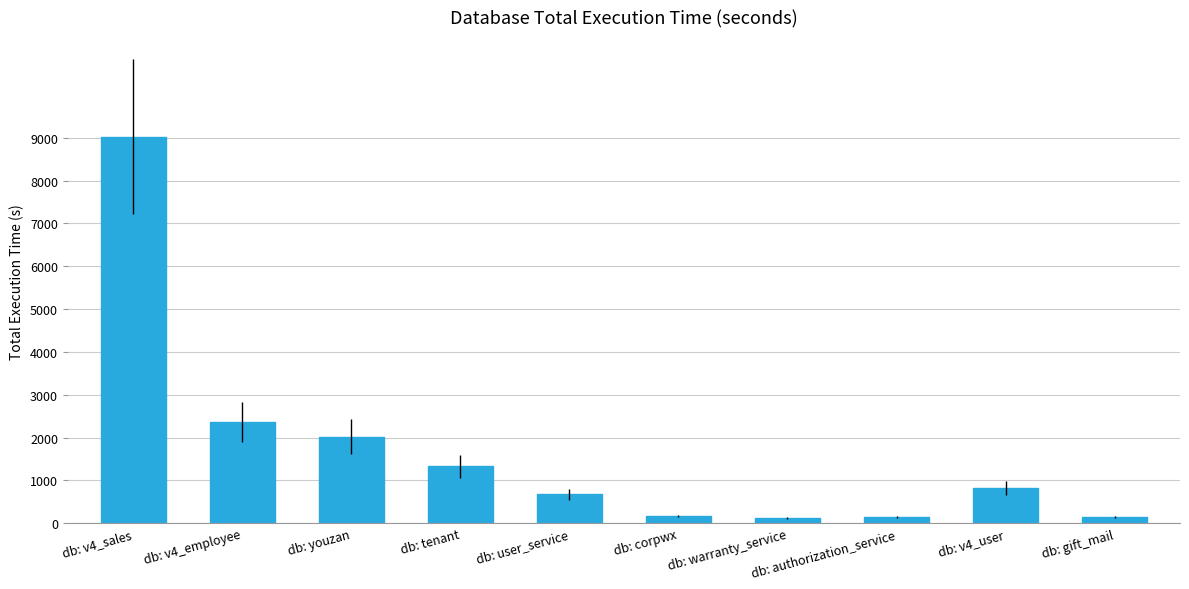

How many data points does each series have?

10